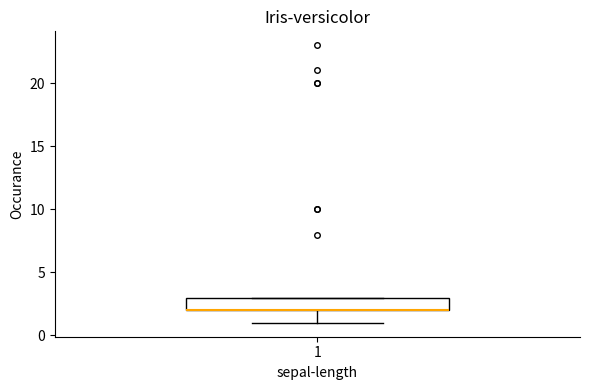

Where is the upper edge of the box at x = 1 on the y-axis? The values are not printed on the chart, so give them approximately, as read against the axis.

3